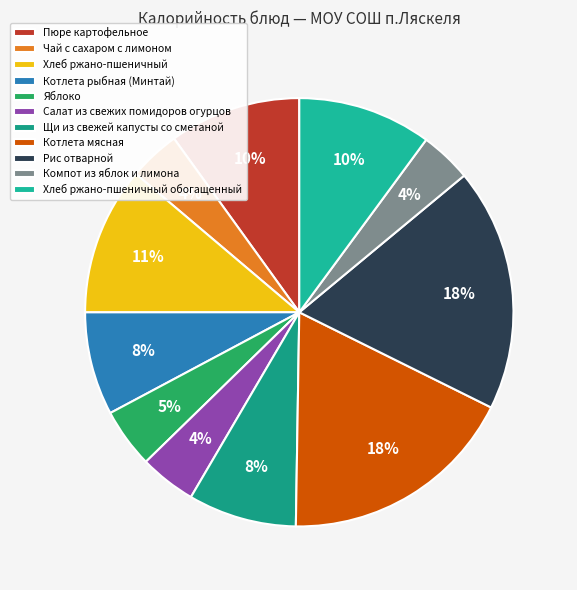

Which category has the biggest portion of the pie?

Рис отварной